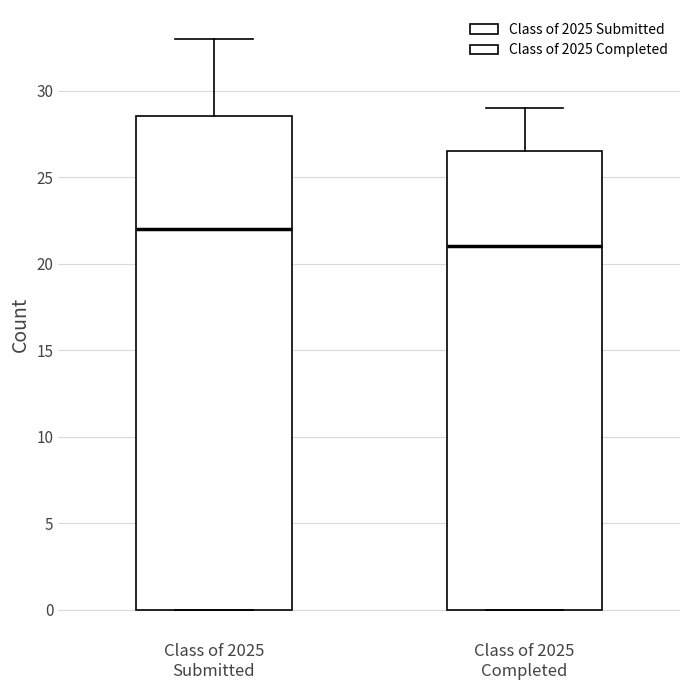

Where does the upper whisker of the box for Class of 2025 Completed end on the y-axis? The values are not printed on the chart, so give them approximately, as read against the axis.

29.0